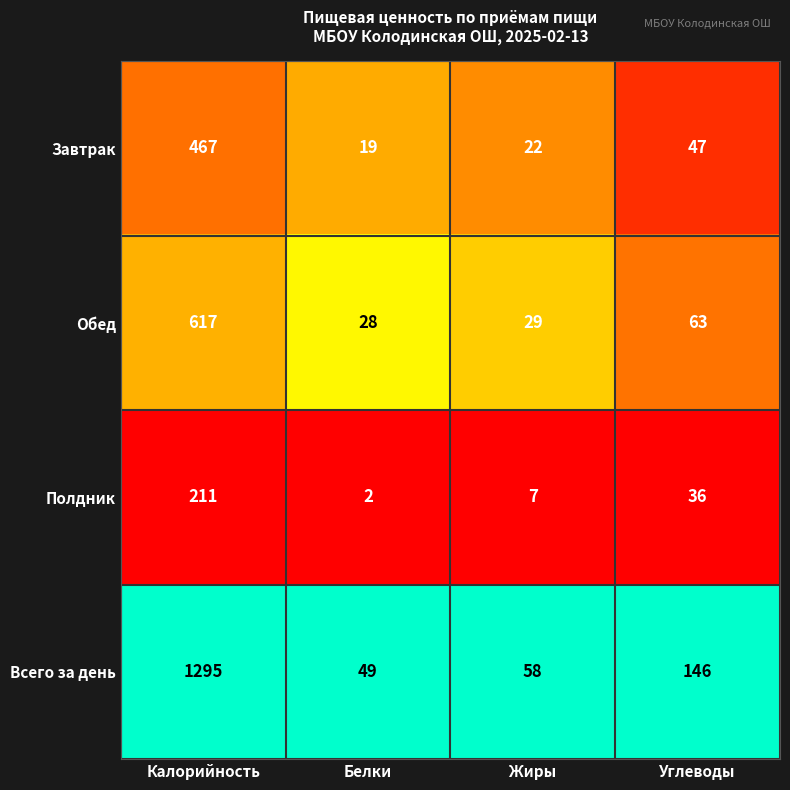

Reading left to right, extract all data points from this chart.

Завтрак: 467	19	22	47
Обед: 617	28	29	63
Полдник: 211	2	7	36
Всего за день: 1295	49	58	146